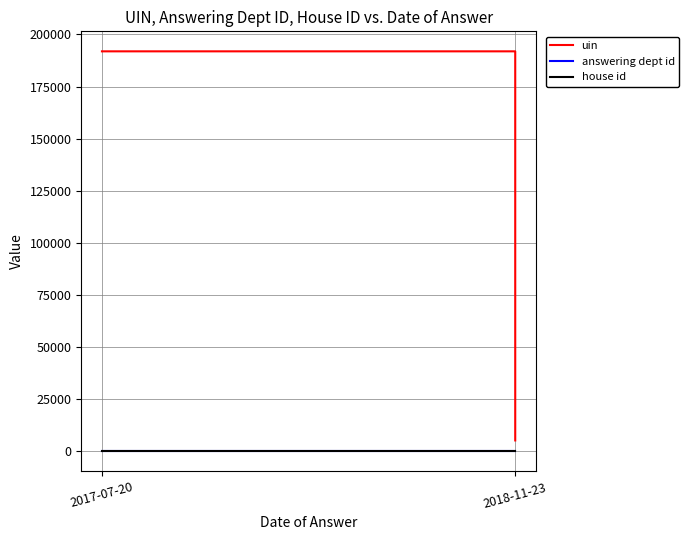

What is the sum of the house id values at 2018-11-23 and 2?

2